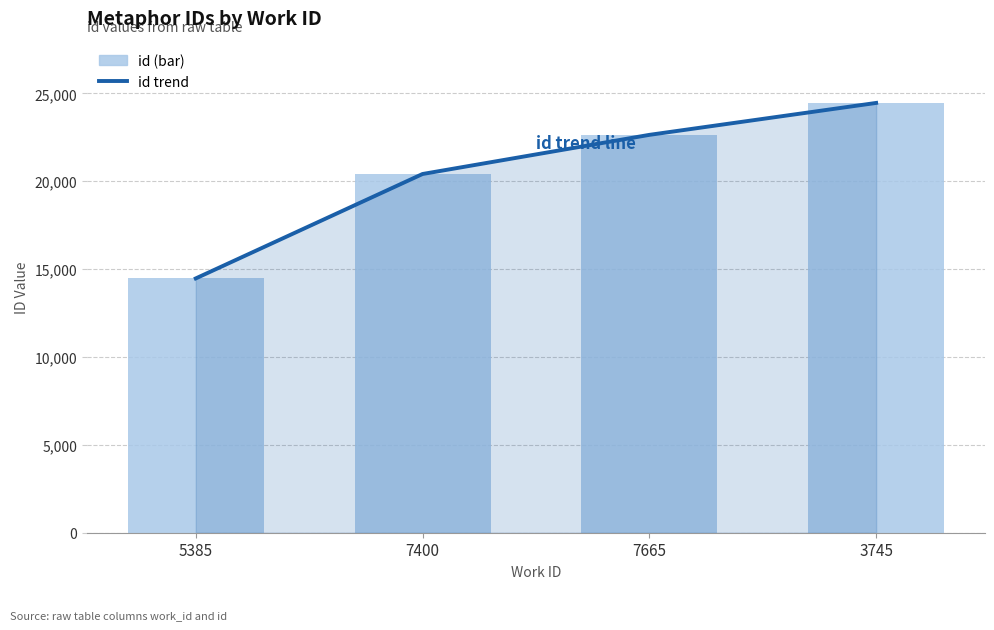

Which series has the largest range (max minus min)?

id trend